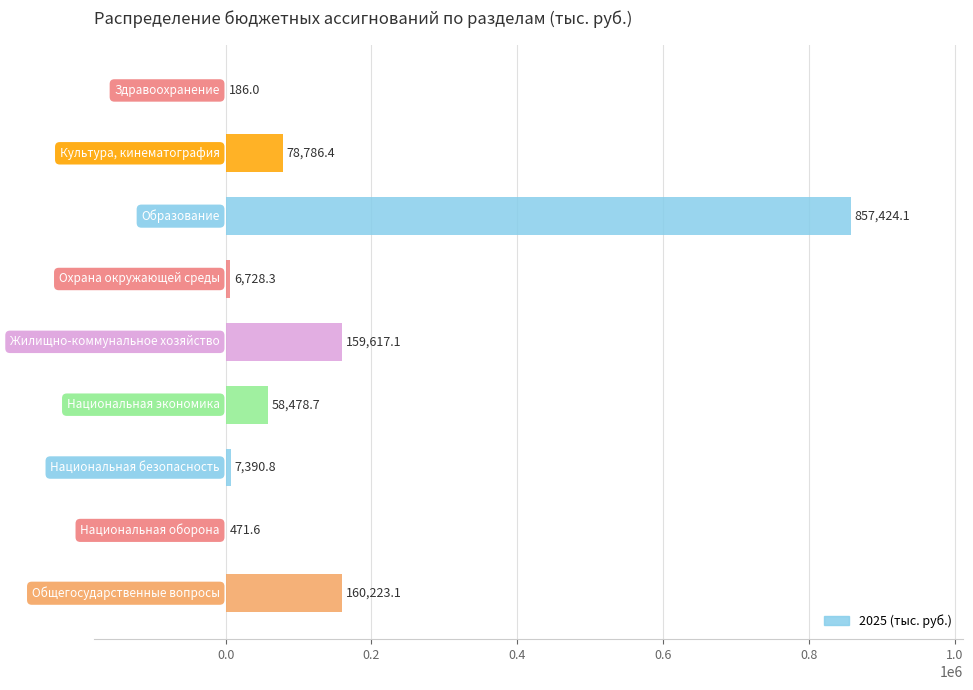

What is the maximum value shown in the chart?

857424.1